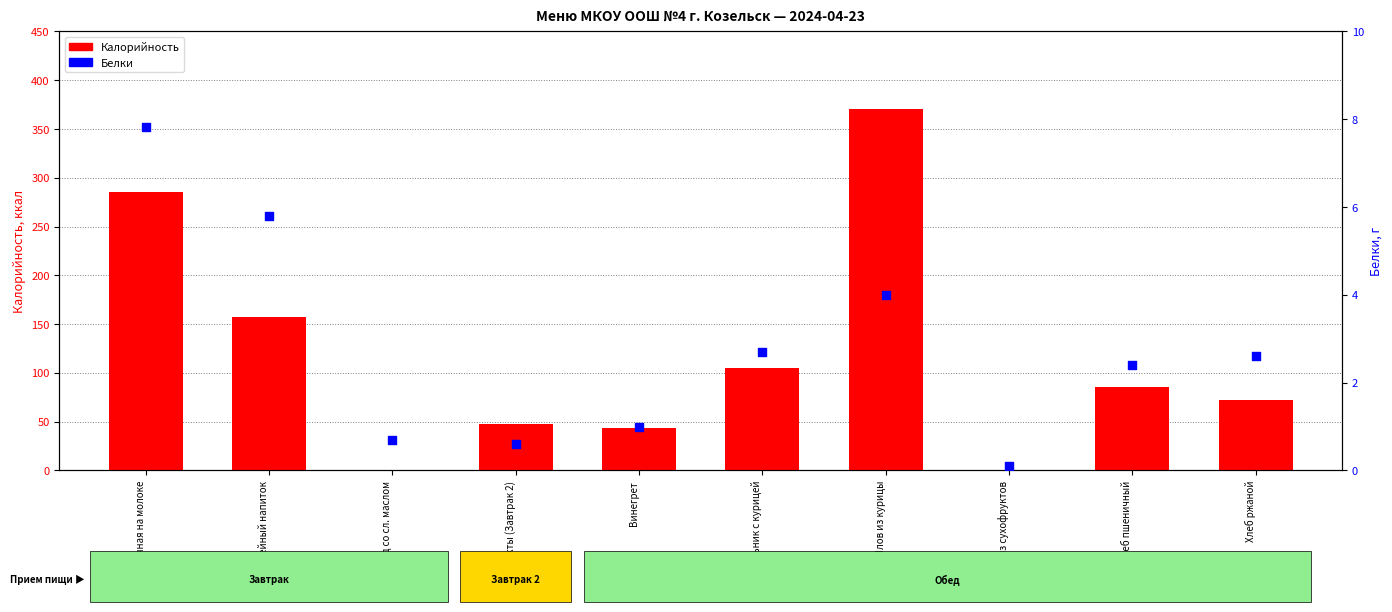

Is the value of Калорийность at Рассольник с курицей greater than the value of Белки at Рассольник с курицей?

Yes